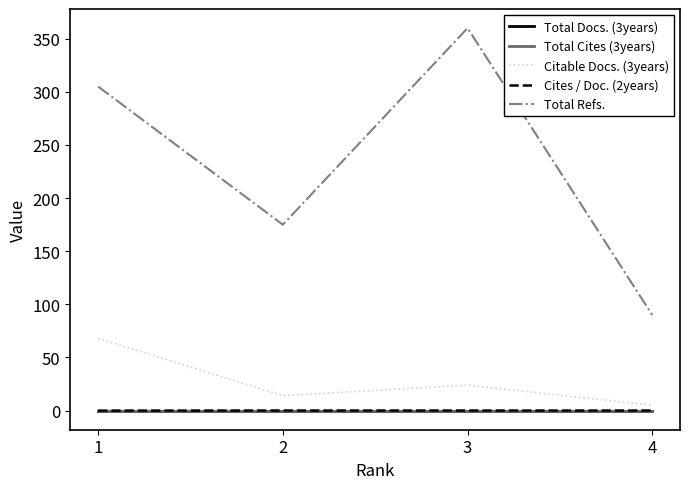

Reading right to left, extract all data points from this chart.

Total Docs. (3years): 0.0	0.0	0.0	0.0
Total Cites (3years): 0.0	0.0	0.0	0.0
Citable Docs. (3years): 5.0	24.0	14.0	68.0
Cites / Doc. (2years): 0.1	0.1	0.1	0.0
Total Refs.: 90.0	360.0	175.0	305.0